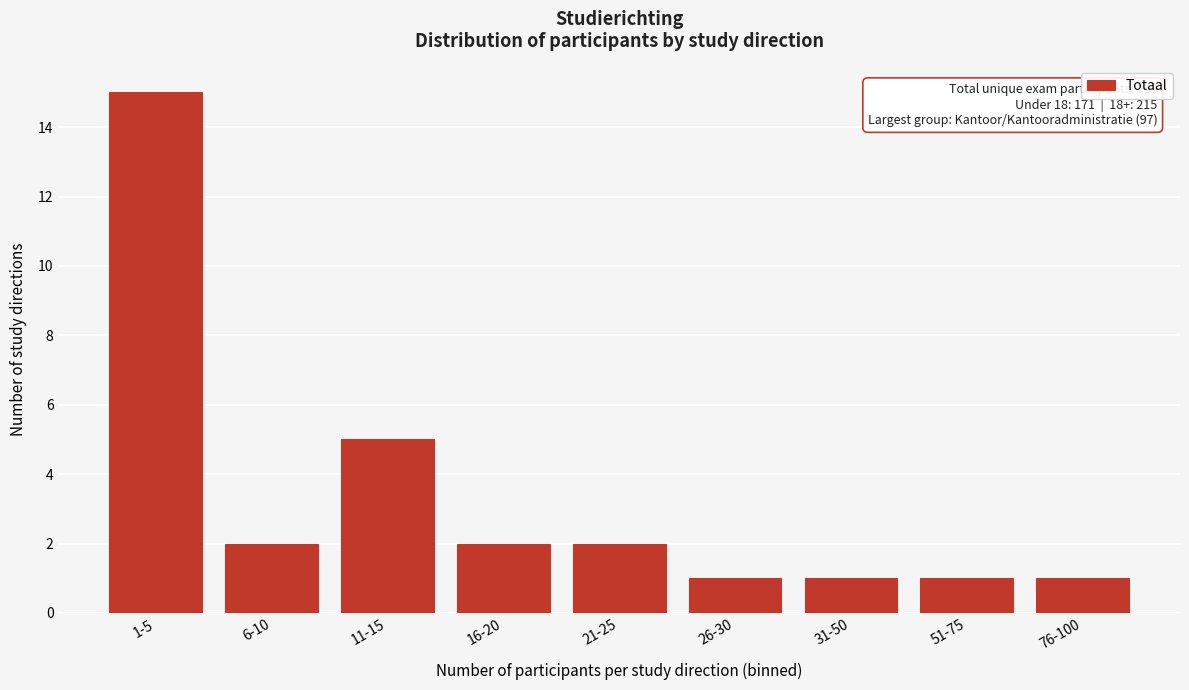

Reading left to right, what are all the values shown in this chart?

1-5=15	6-10=2	11-15=5	16-20=2	21-25=2	26-30=1	31-50=1	51-75=1	76-100=1